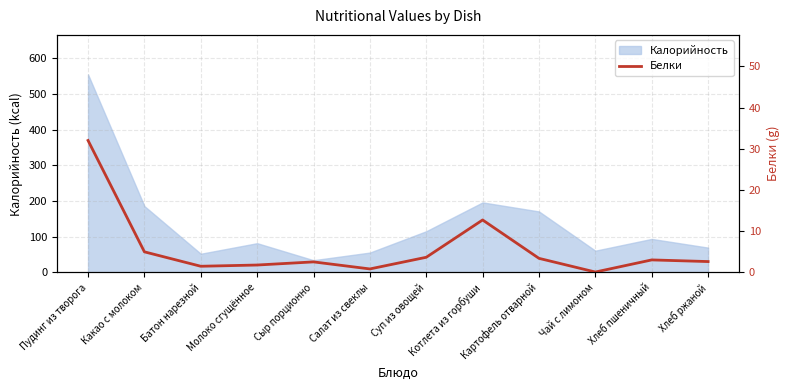

How many lines are shown in the chart?

1